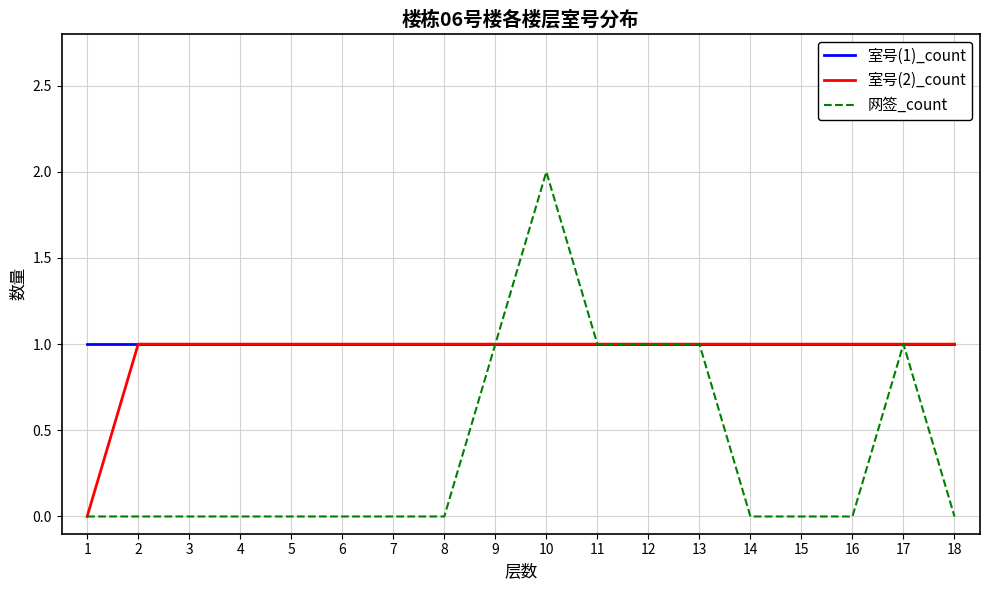

At which category is the sum across all series the highest?

10